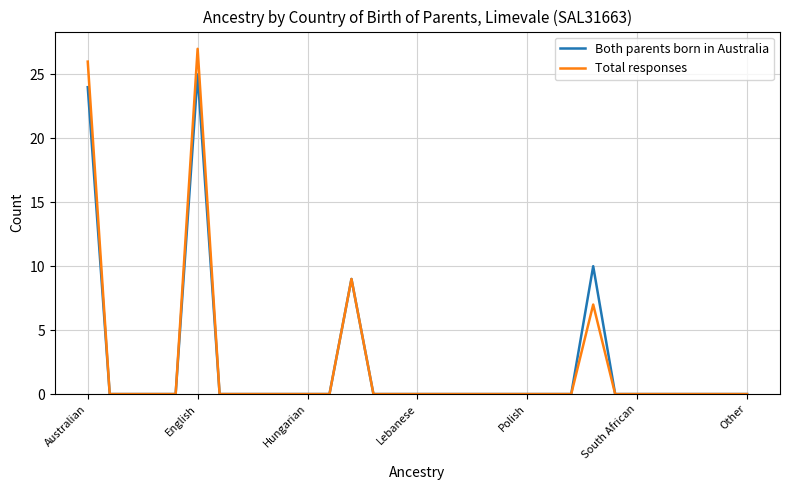

What is the highest value of the Both parents born in Australia series?

25